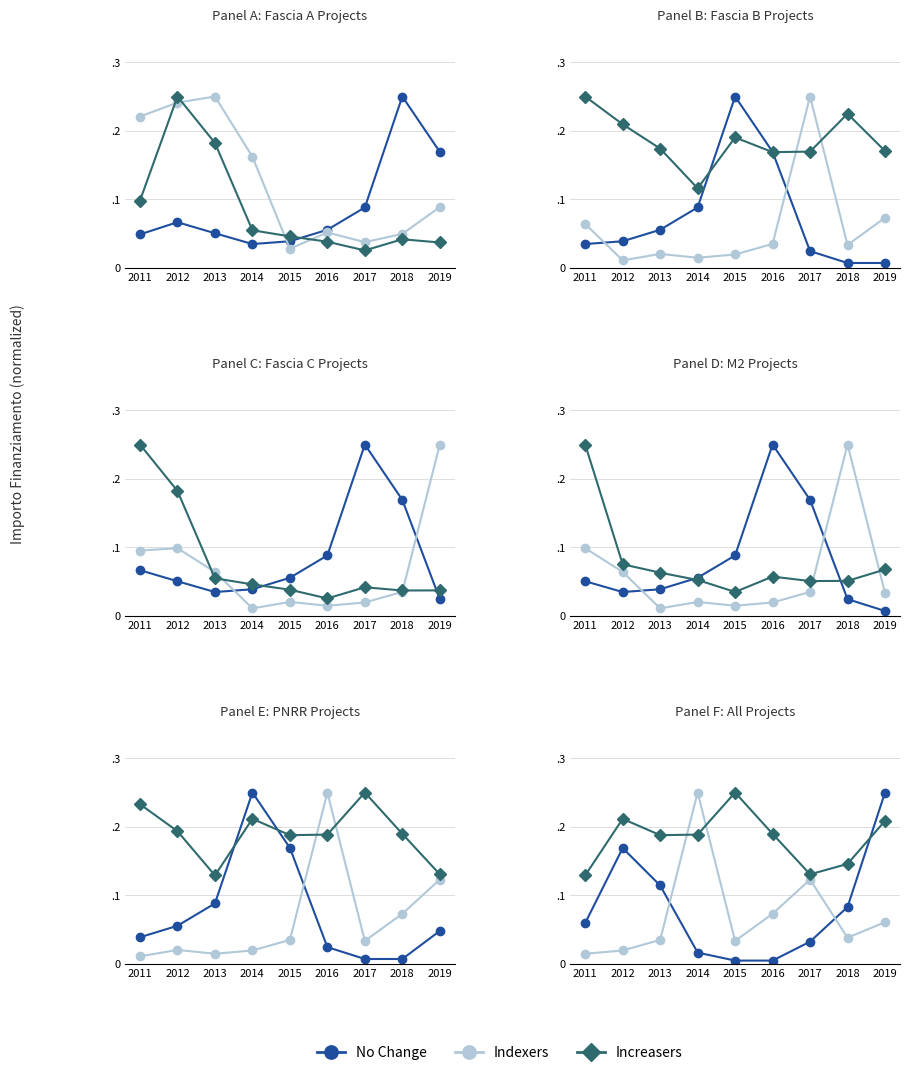

What is the spread (max minus min) of values at 2013?

0.2